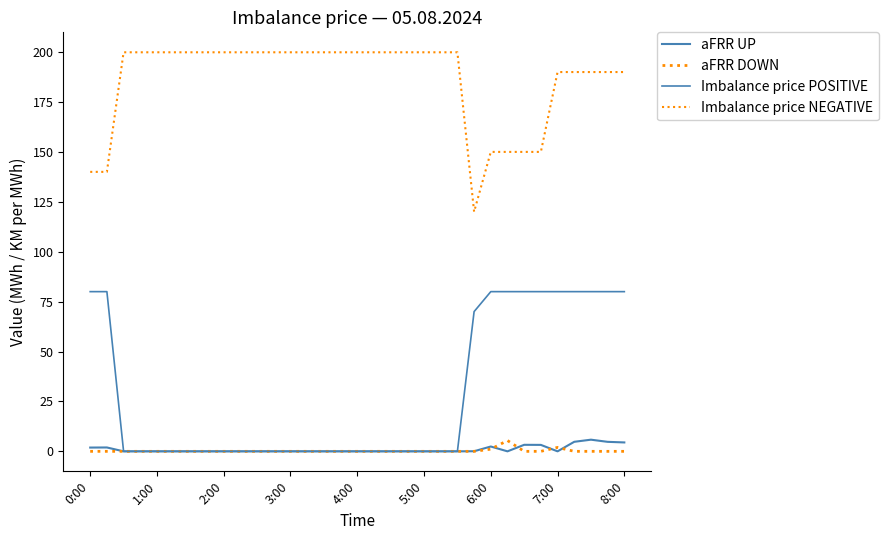

Count the number of categories in the chart.

33